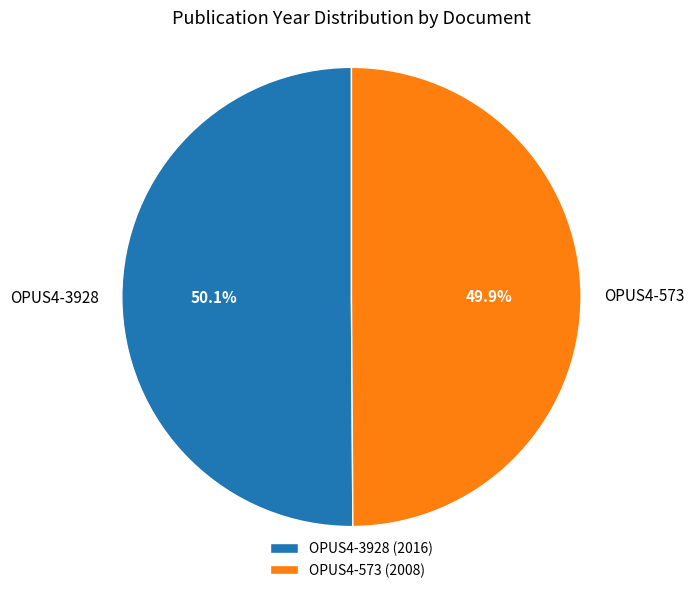

Is there any slice that represents more than half of the pie?

Yes